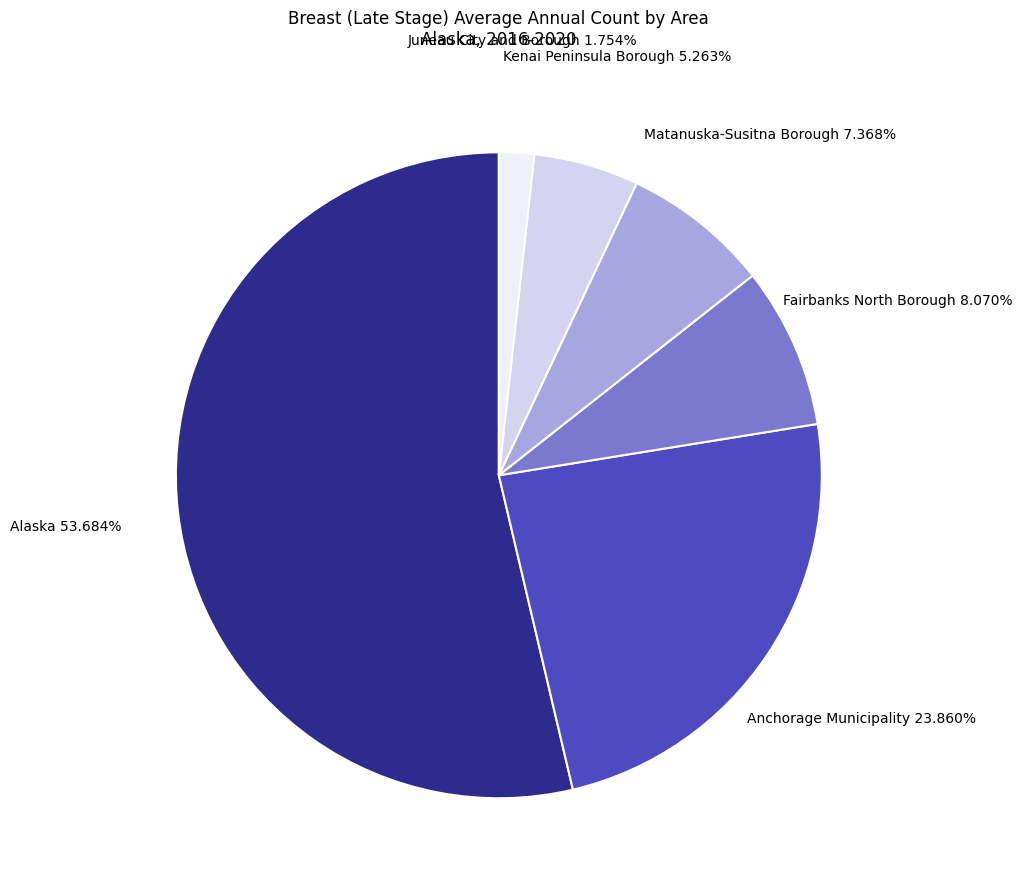

Which slice represents more than half of the pie?

Alaska